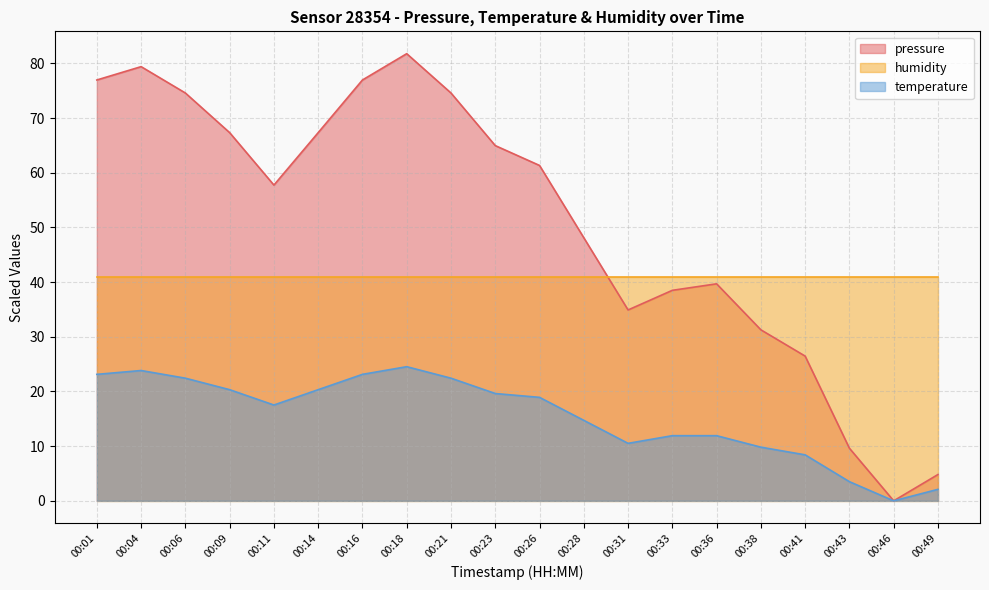

What is the difference between the maximum and minimum values in the pressure series?

81.8